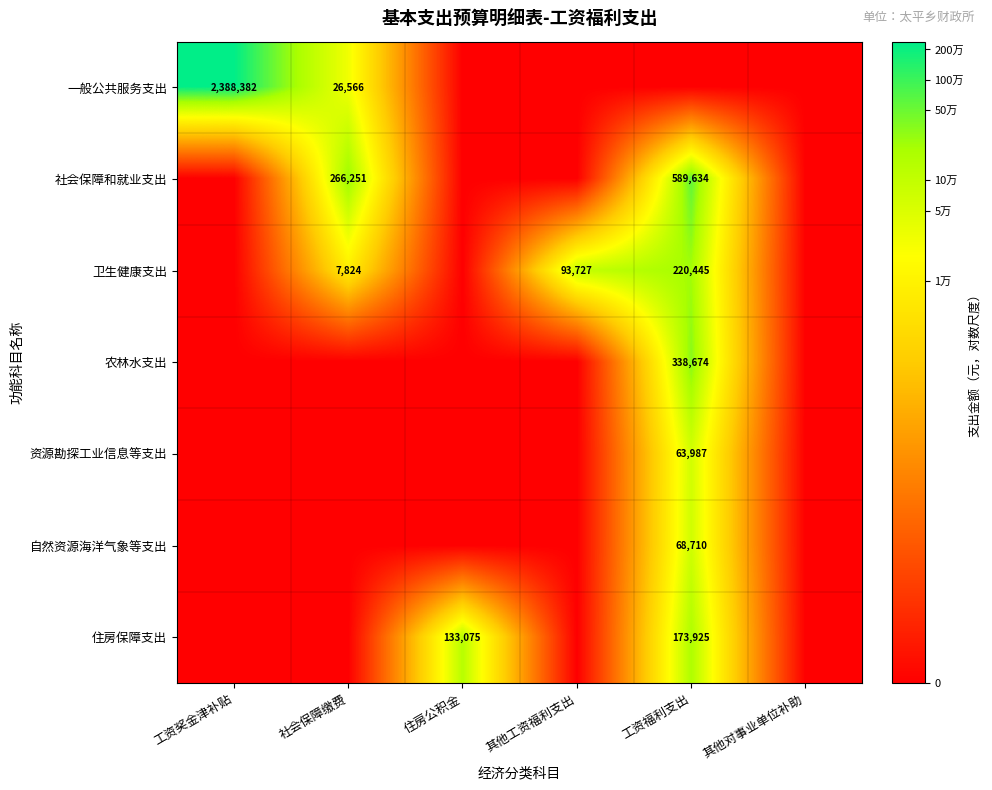

The value of 卫生健康支出 at 工资福利支出 is 384711. True or false?

False